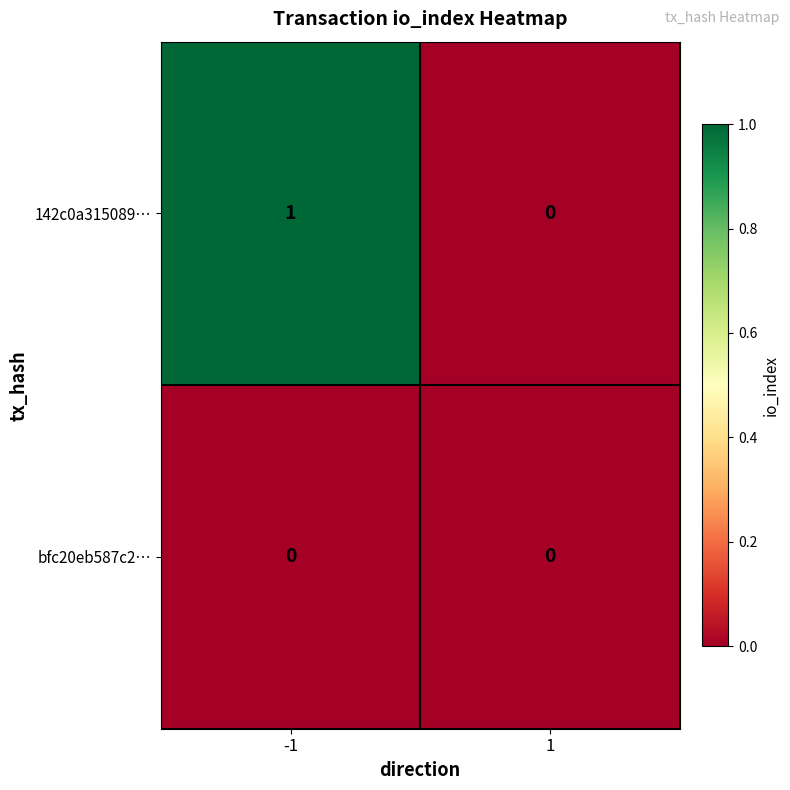

True or false: bfc20eb587c2… has a value of 0 at 1.

True